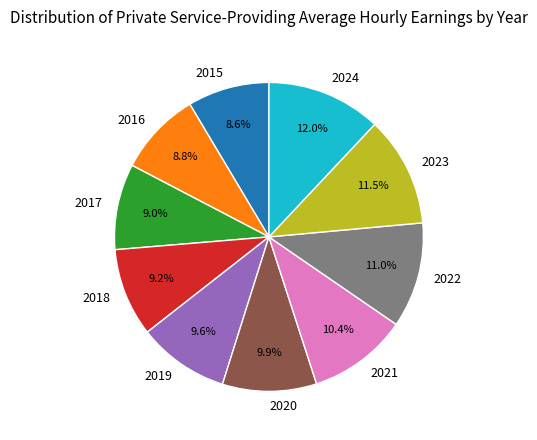

What portion of the pie excludes 2021?

89.6%